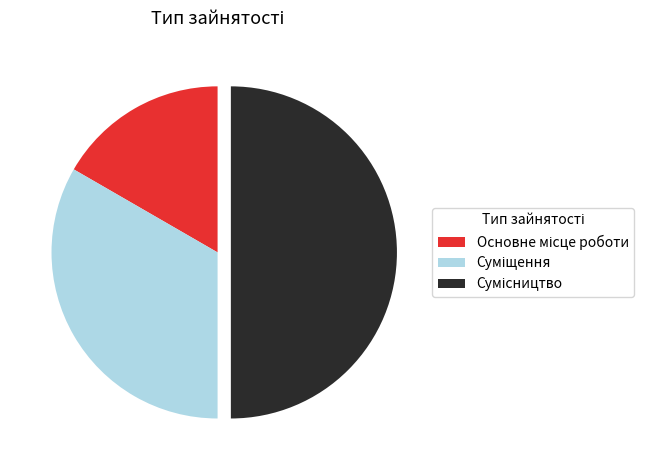

Count the number of slices in the pie.

3